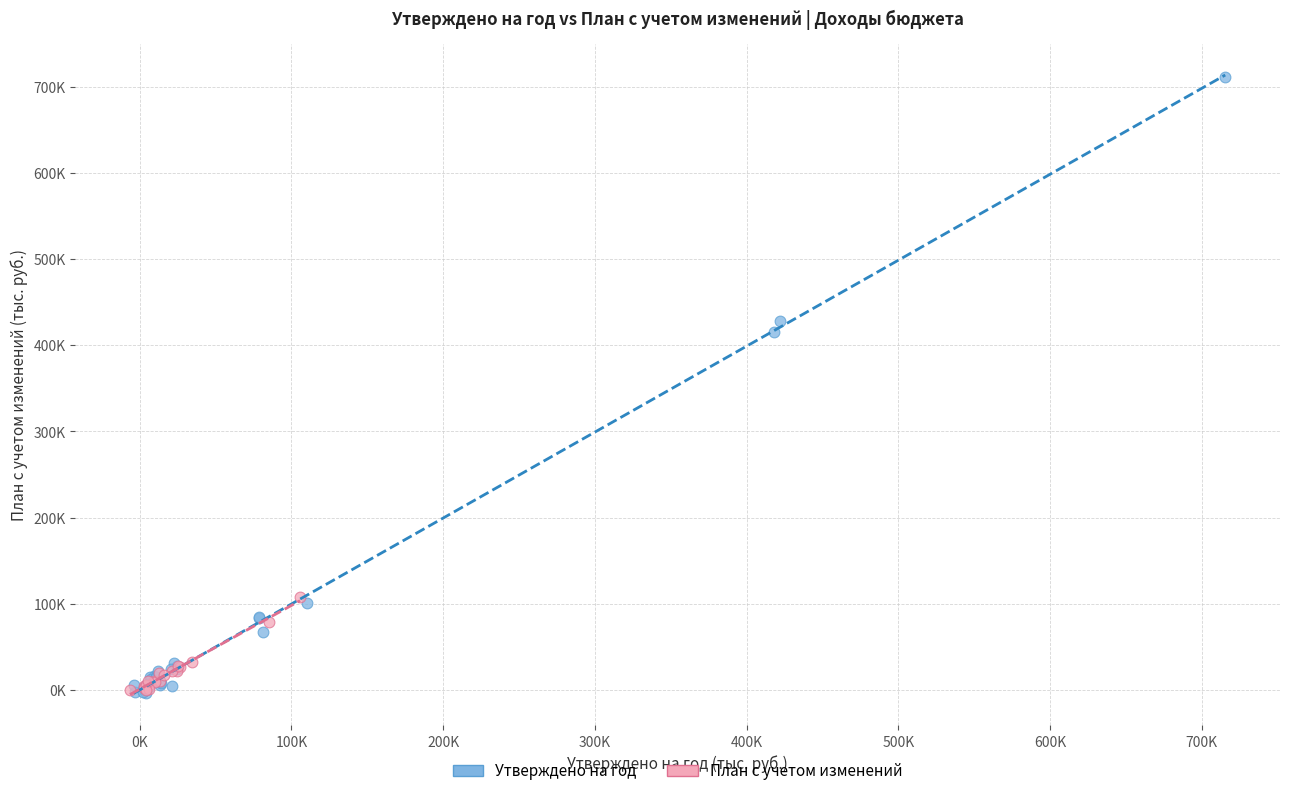

What are all the series names shown in the legend?

Утверждено на год, План с учетом изменений